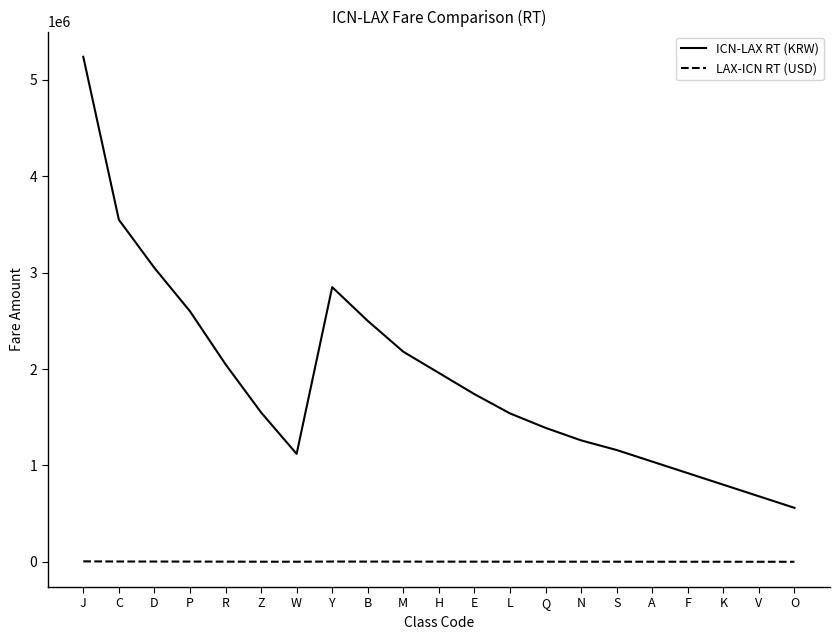

True or false: ICN-LAX RT (KRW) and LAX-ICN RT (USD) intersect in this chart.

False